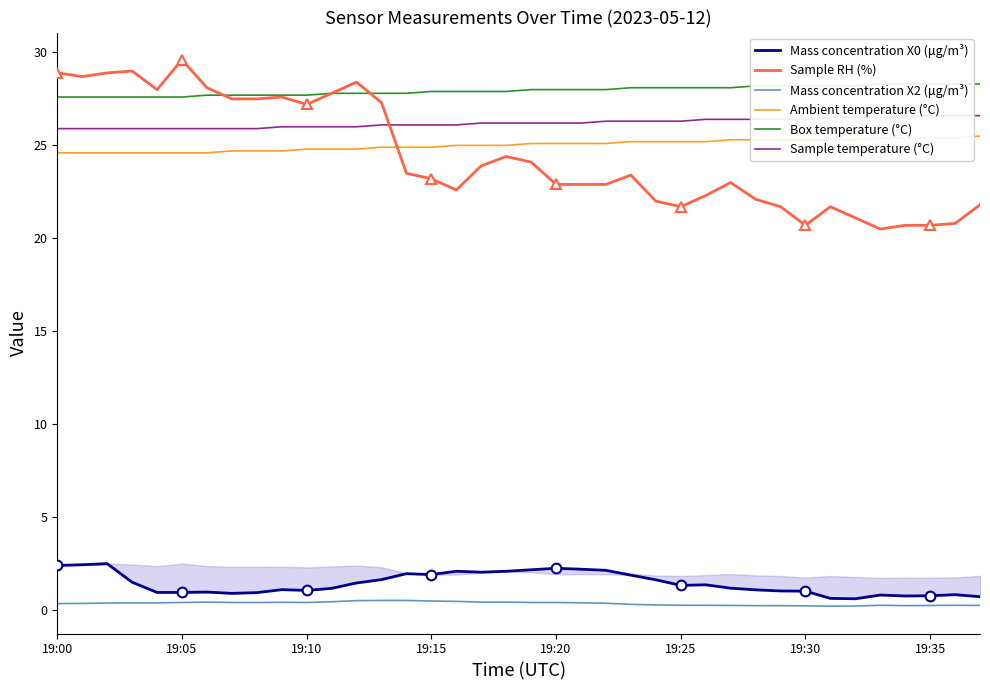

True or false: Ambient temperature (°C) and Mass concentration X2 (μg/m³) intersect in this chart.

False